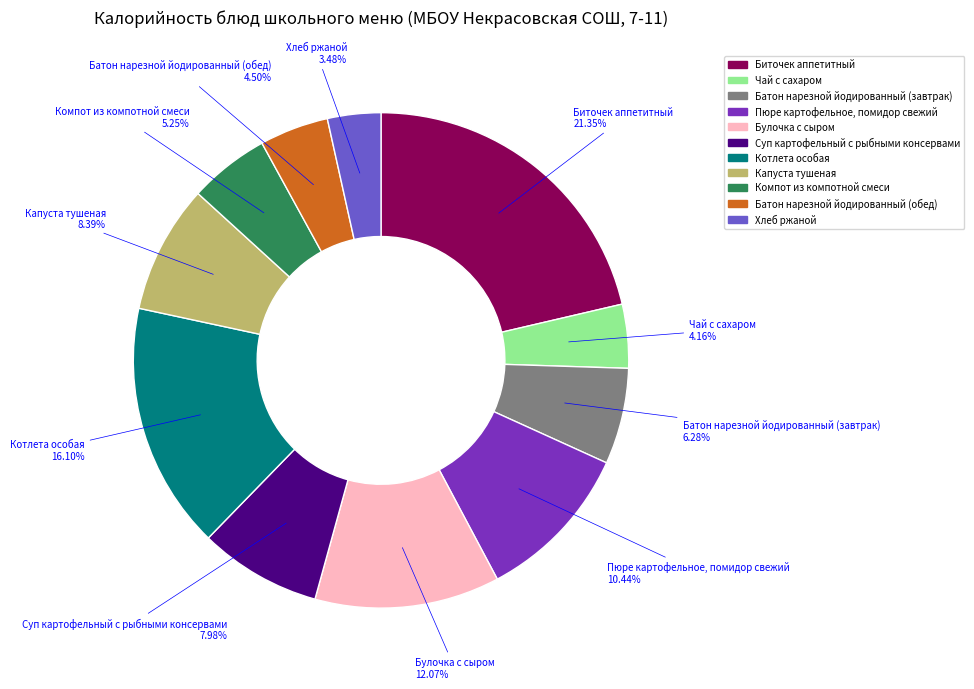

To the nearest percent, what percentage of the pie is Хлеб ржаной?

3%